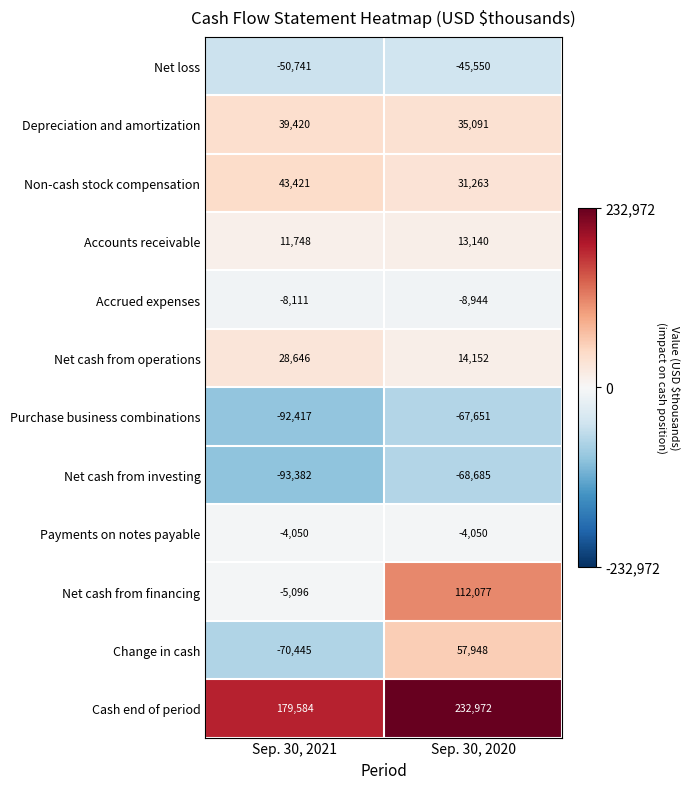

What is the sum of all Accrued expenses values?

-17055